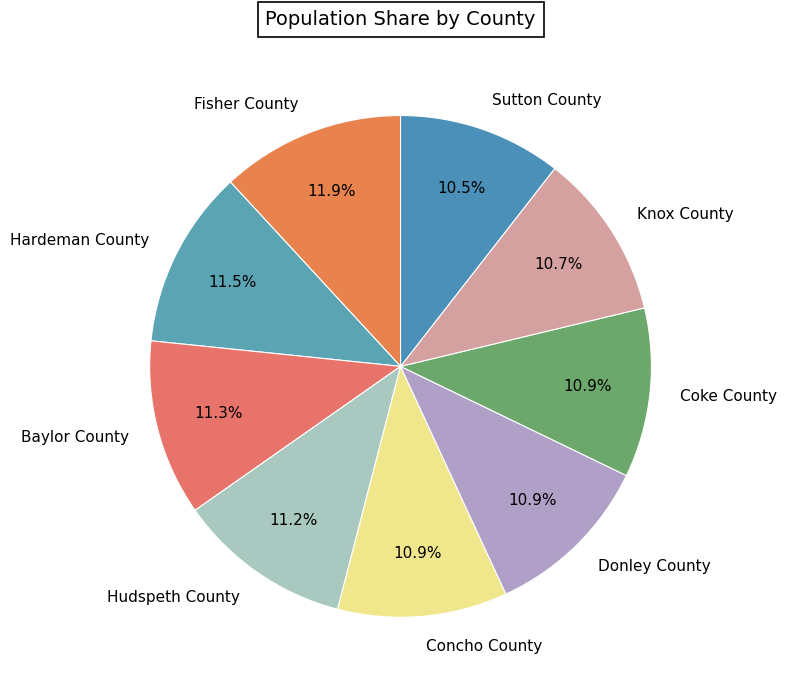

What is the ratio of the value at Donley County to the value at Fisher County?

0.9